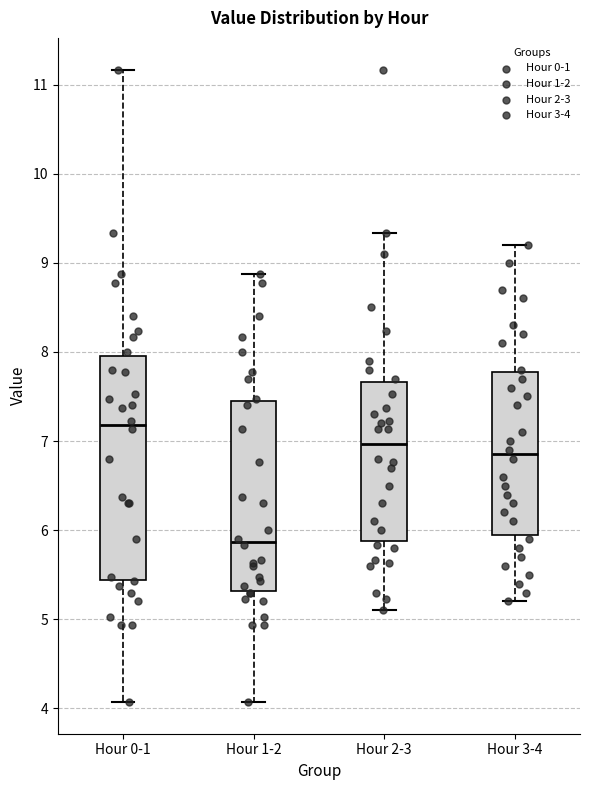

Where does the upper whisker of the box for Hour 1-2 end on the y-axis? The values are not printed on the chart, so give them approximately, as read against the axis.

8.9